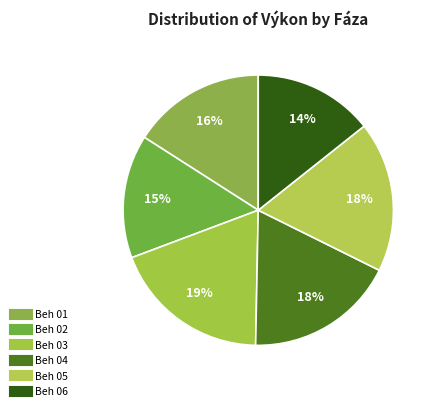

To the nearest percent, what percentage of the pie is Beh 01?

16%